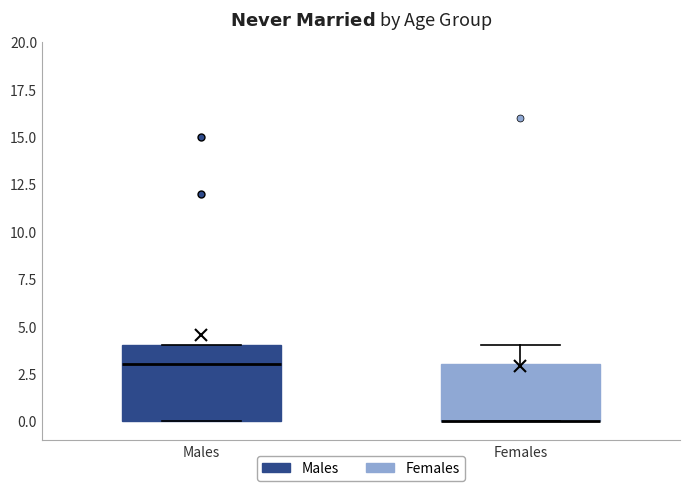

Comparing the boxes themselves (not the whiskers), which one is the tallest?

Males